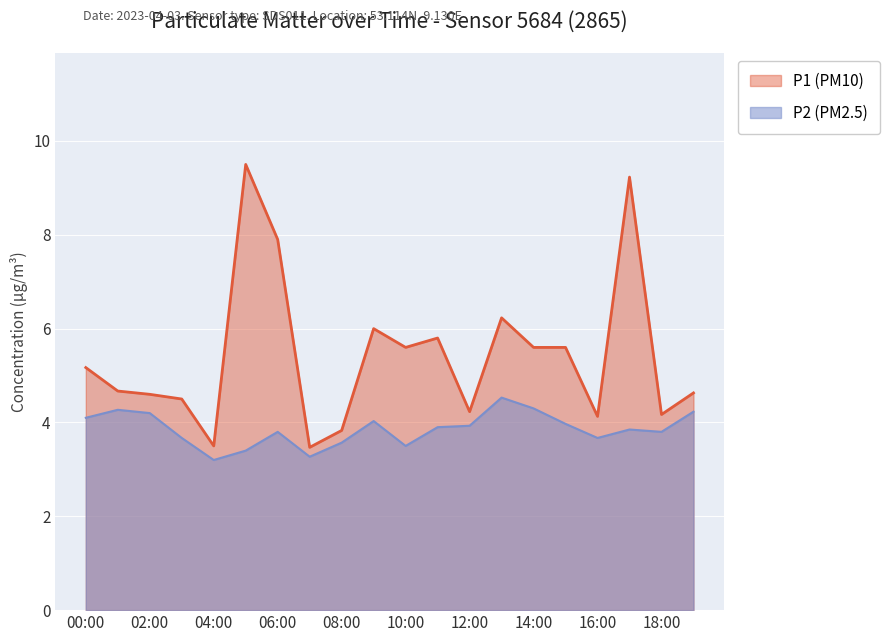

Does the chart display data point markers on the line(s)?

No